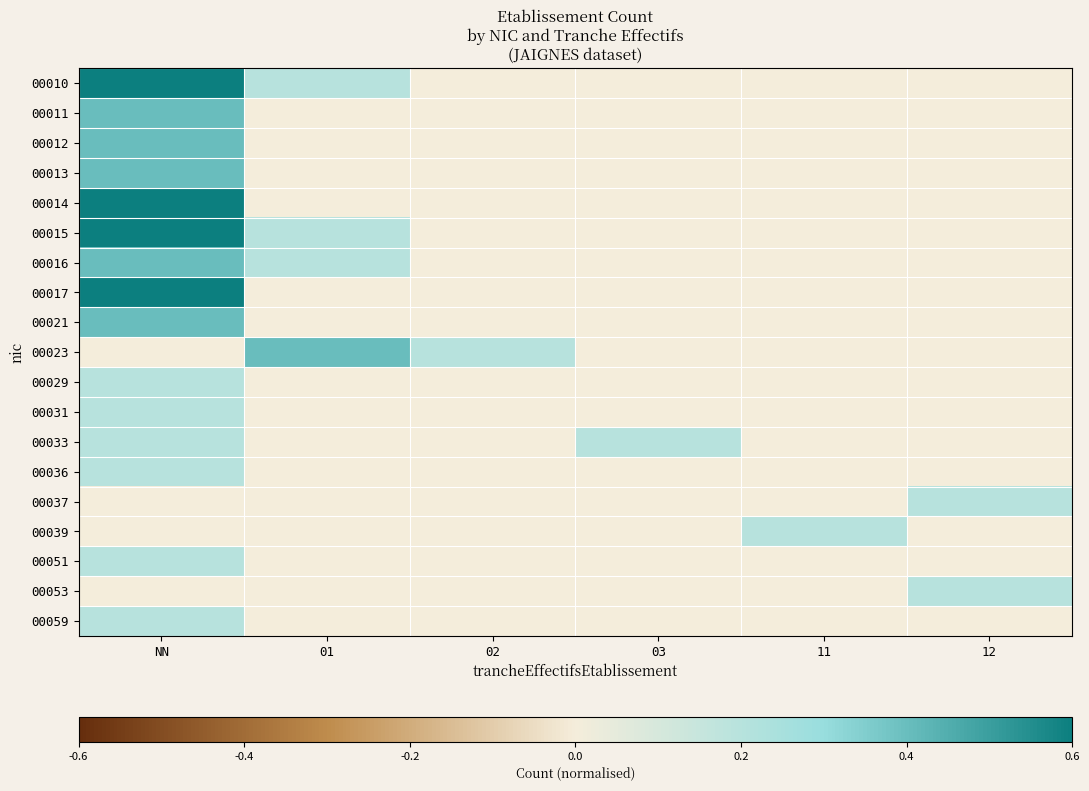

At which category is the sum across all series the highest?

NN